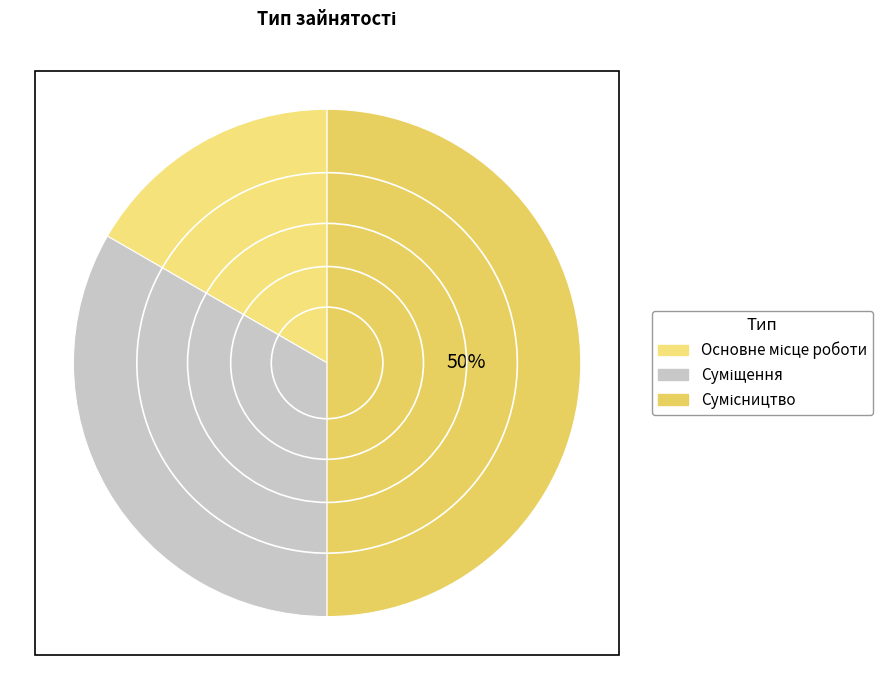

How many slices are in this pie chart?

3